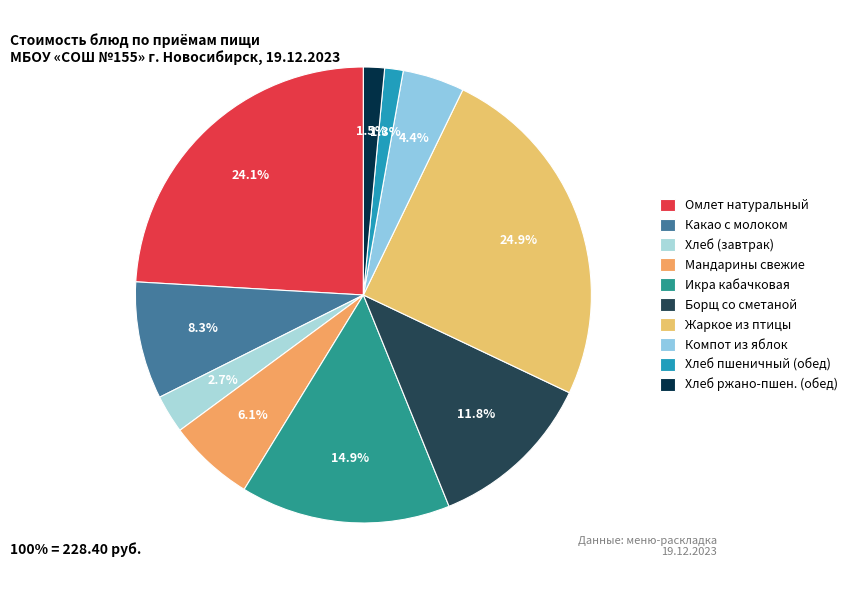

How many segments does this pie chart have?

10